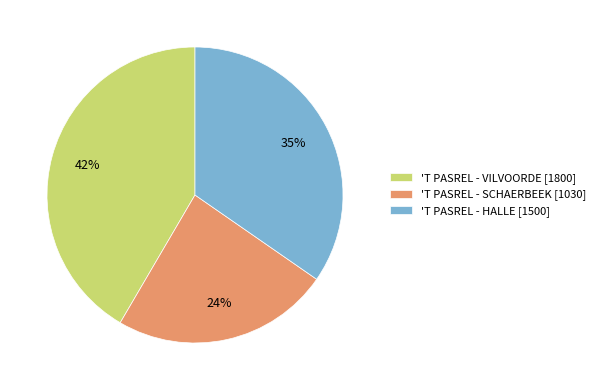

Is there a majority slice in this chart?

No